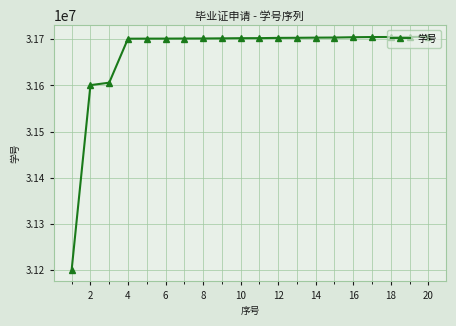

What is the average value?

31668110